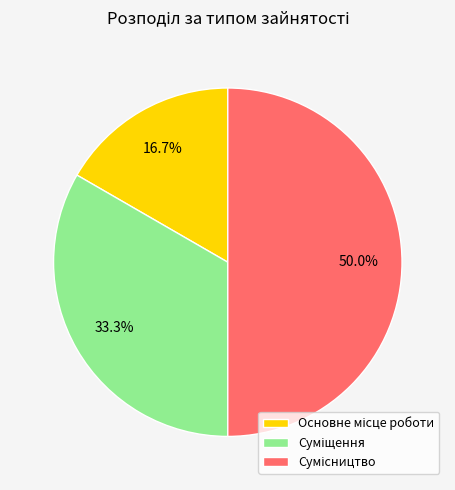

To the nearest percent, what is the average slice percentage?

33%